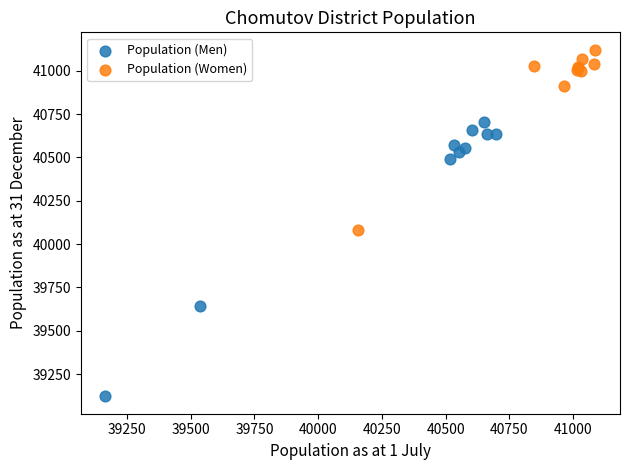

Which series reaches the minimum Y coordinate?

Population (Men)